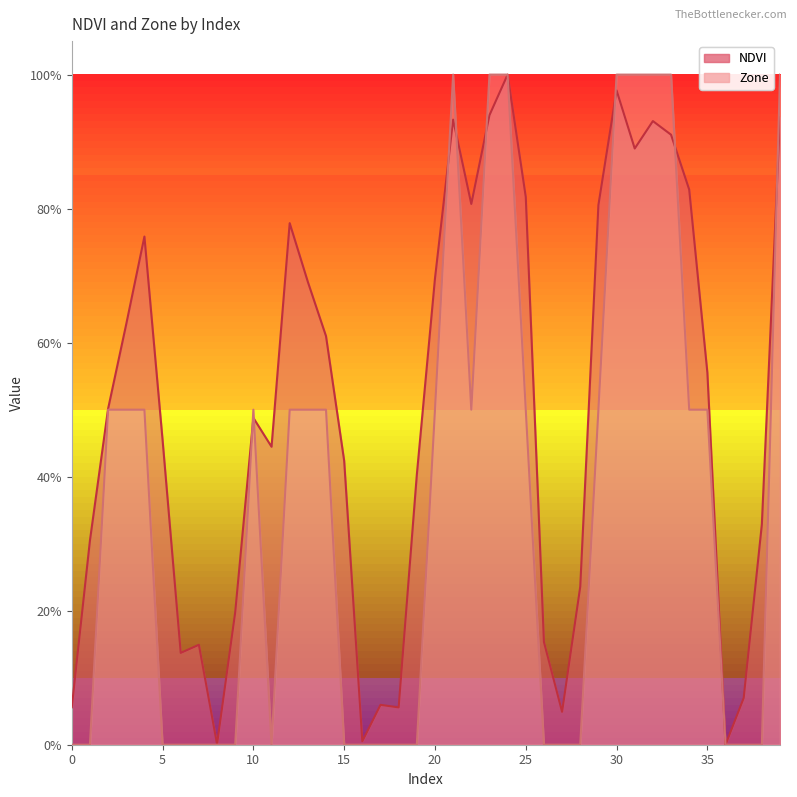

Where do Zone and NDVI first cross each other?

9 and 10